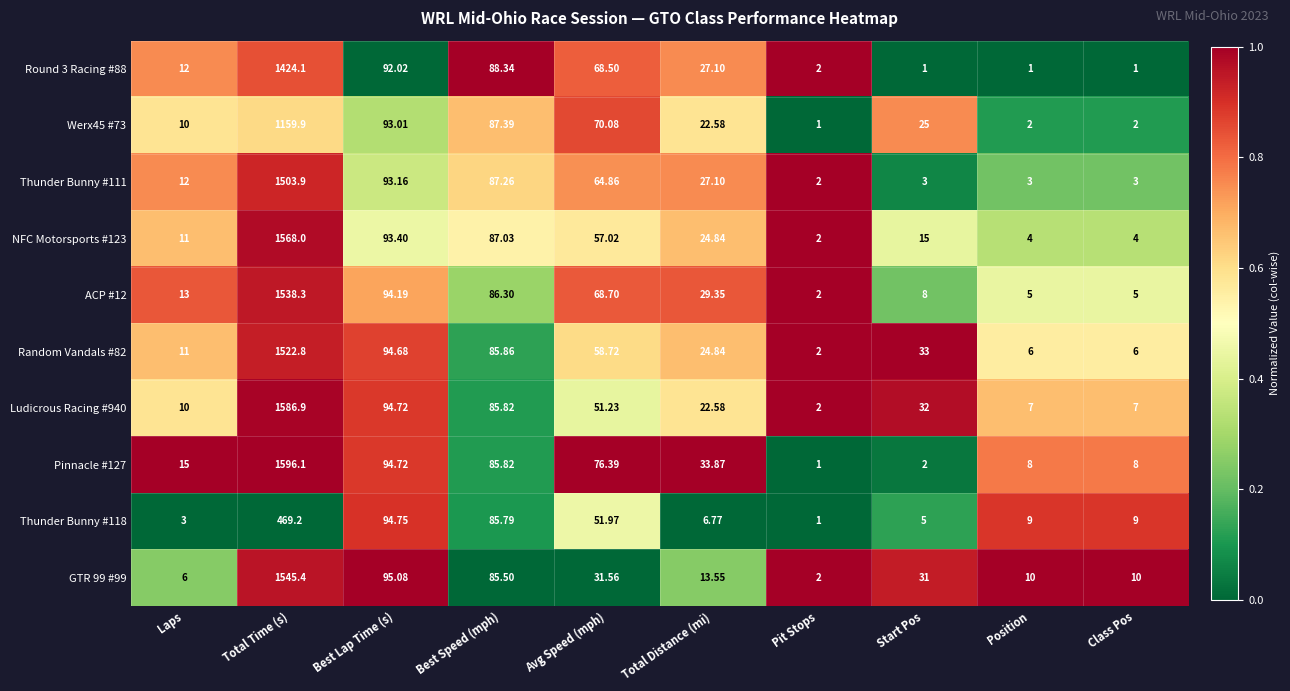

Is the value of Random Vandals #82 at Laps greater than the value of Pinnacle #127 at Best Lap Time (s)?

No